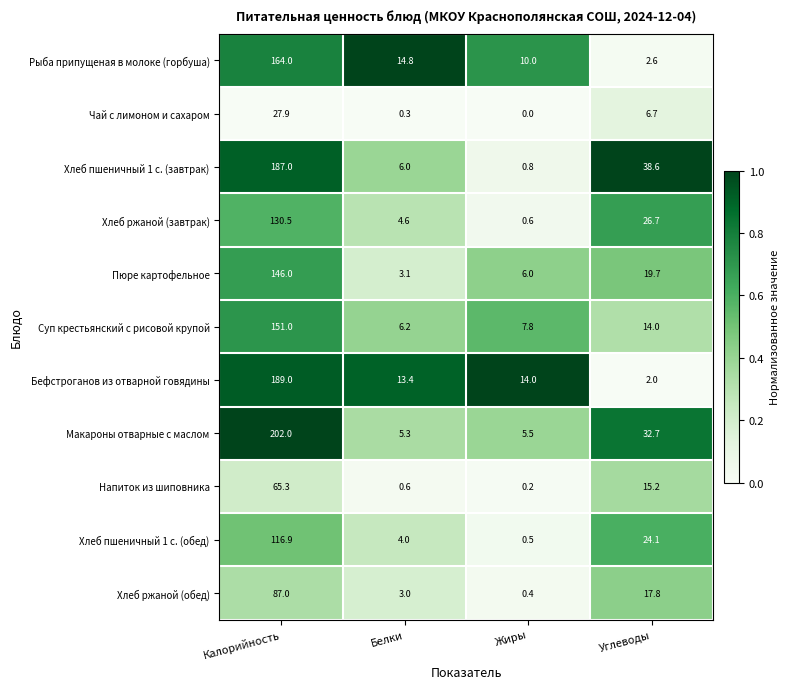

Is the value of Хлеб пшеничный 1 с. (обед) at Жиры greater than the value of Рыба припущеная в молоке (горбуша) at Жиры?

No